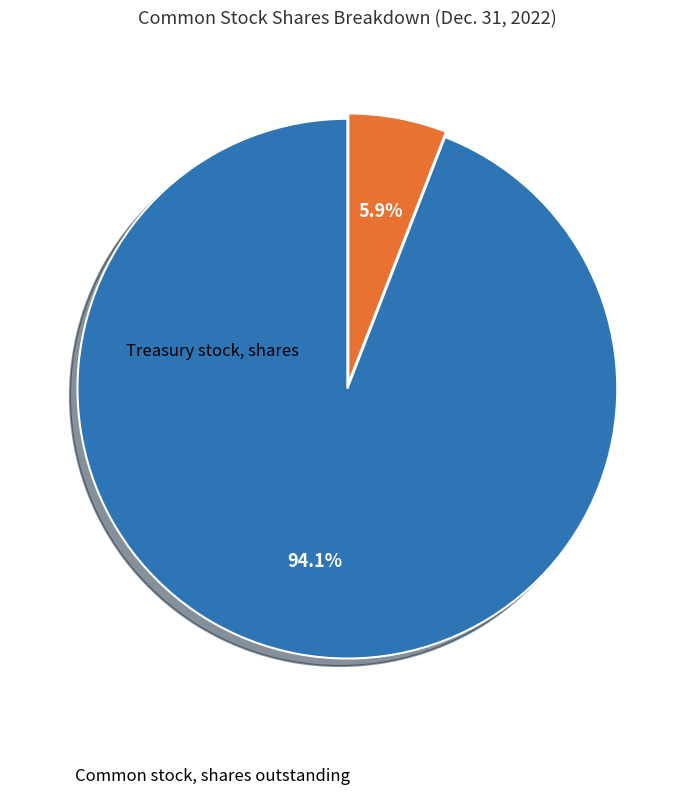

Is there any slice that represents more than half of the pie?

Yes